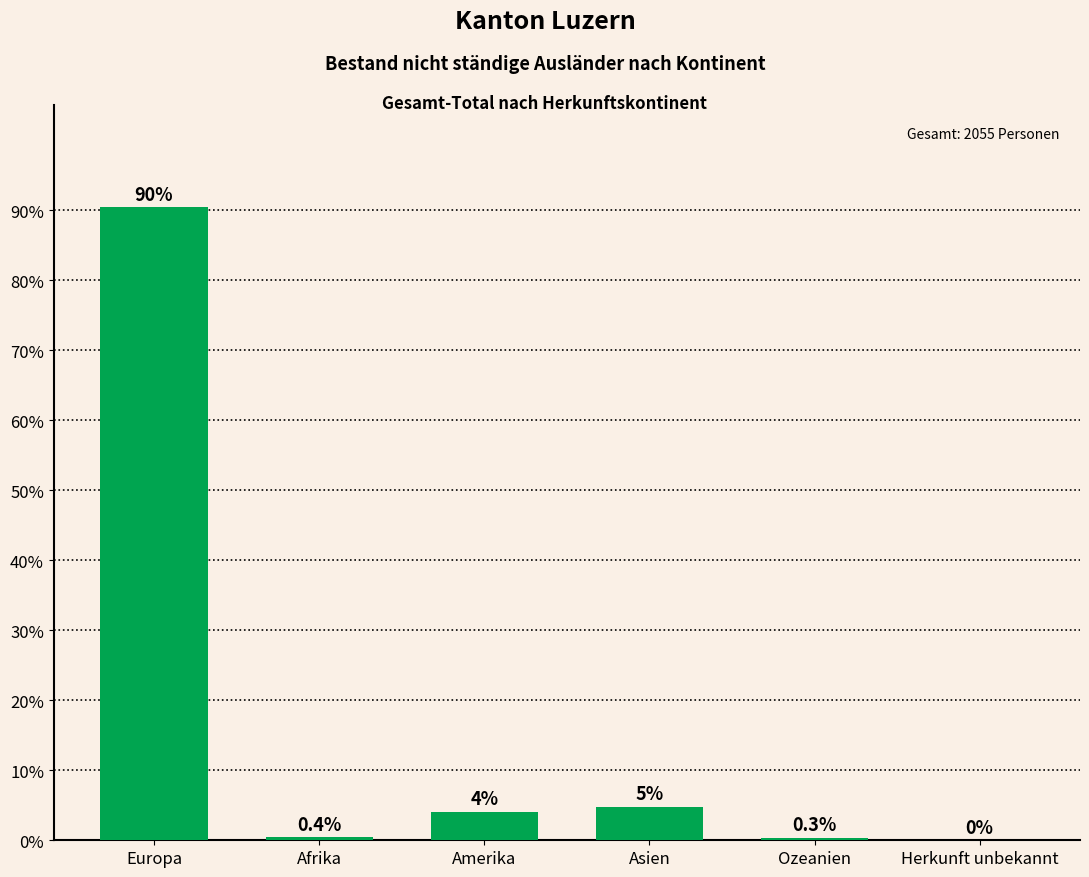

Count the number of categories in the chart.

6